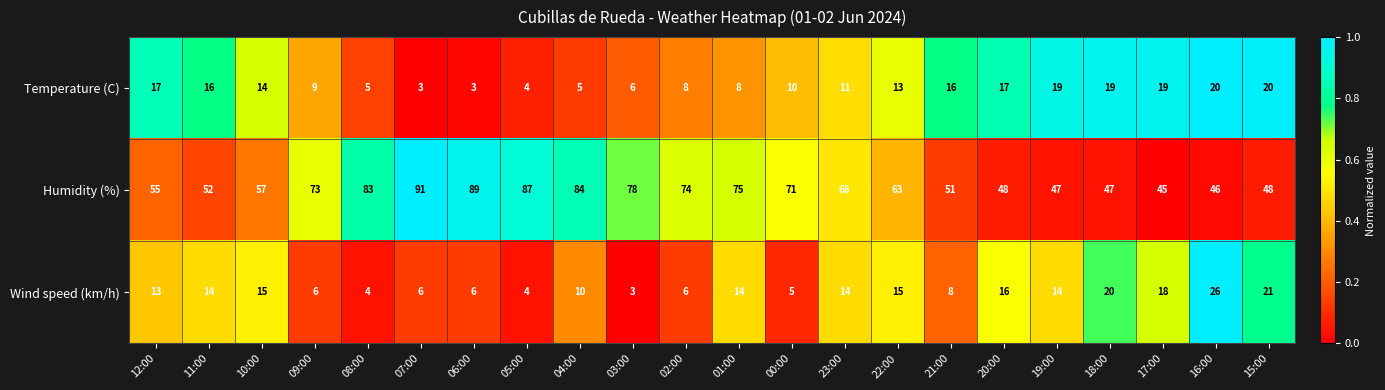

How many data points does each series have?

22